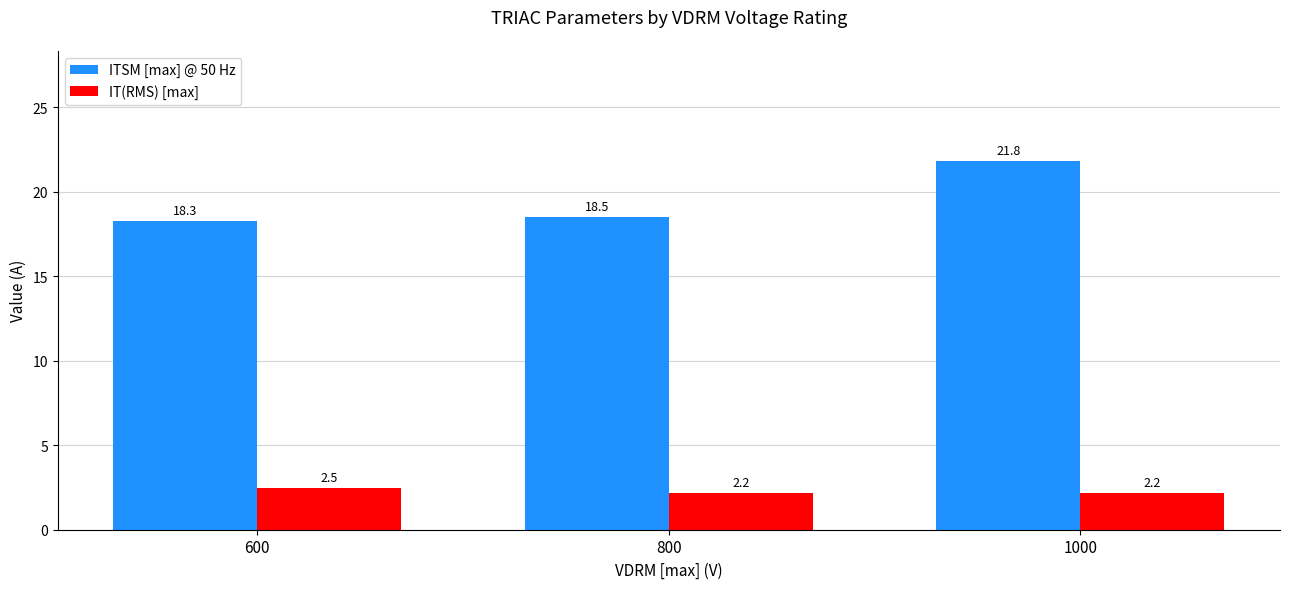

What value does the IT(RMS) [max] series have at 1000?

2.2